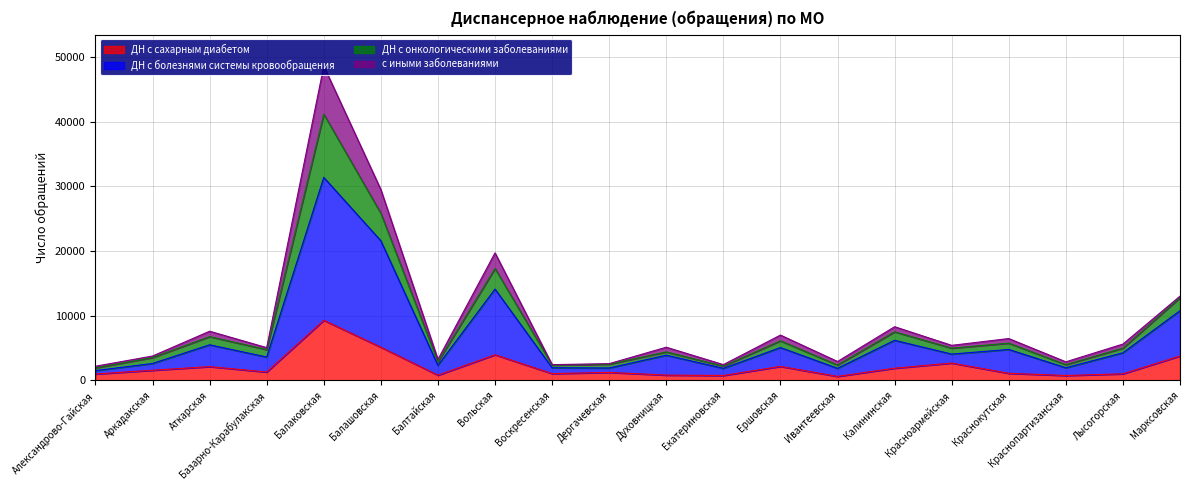

Where does the ДН с сахарным диабетом series first go above 1287?

Аркадакская